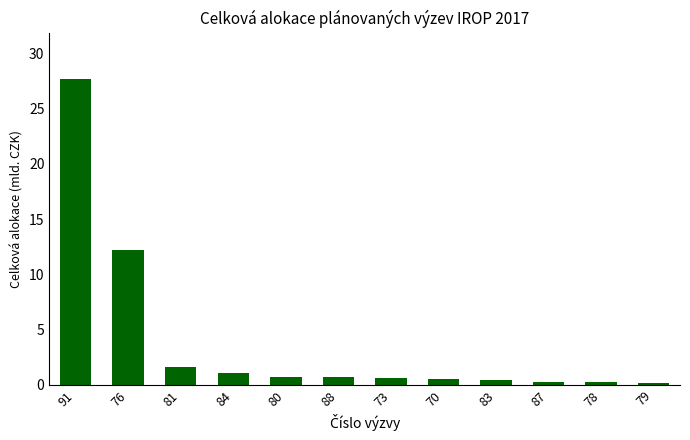

What is the average value?

3.9